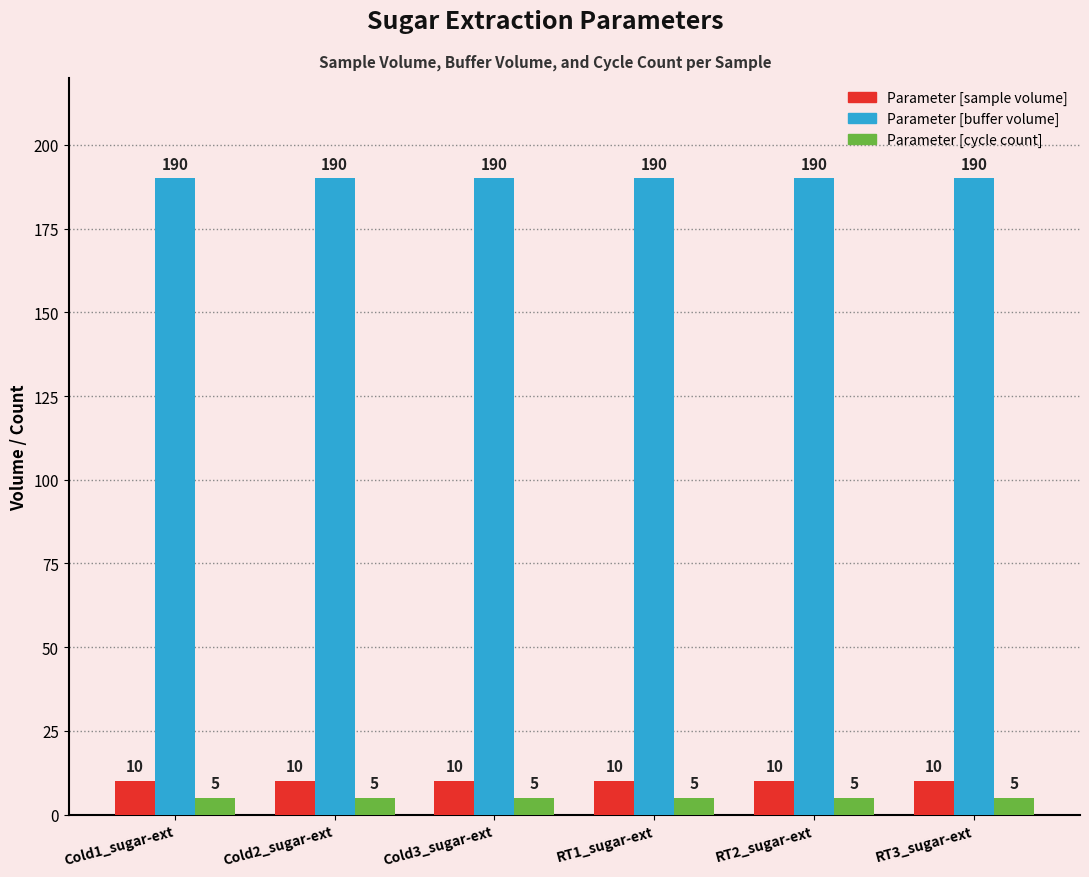

What is the maximum value for Parameter [buffer volume]?

190